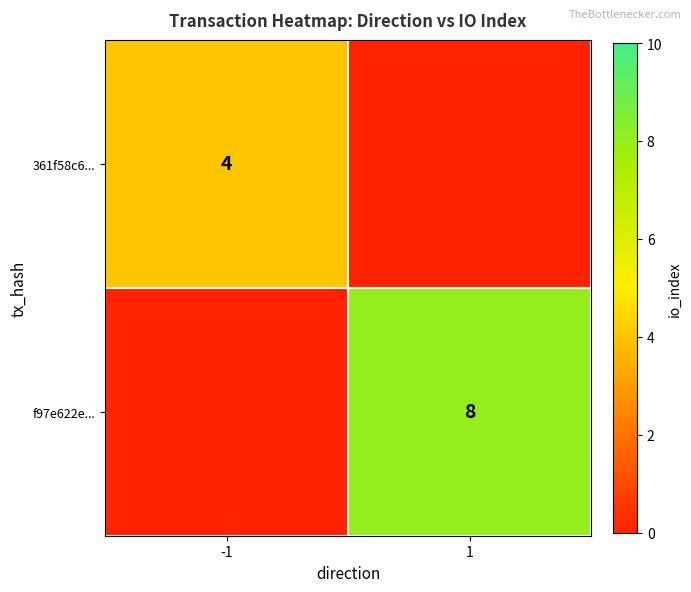

The 361f58c6... series shows 2 at -1. True or false?

False